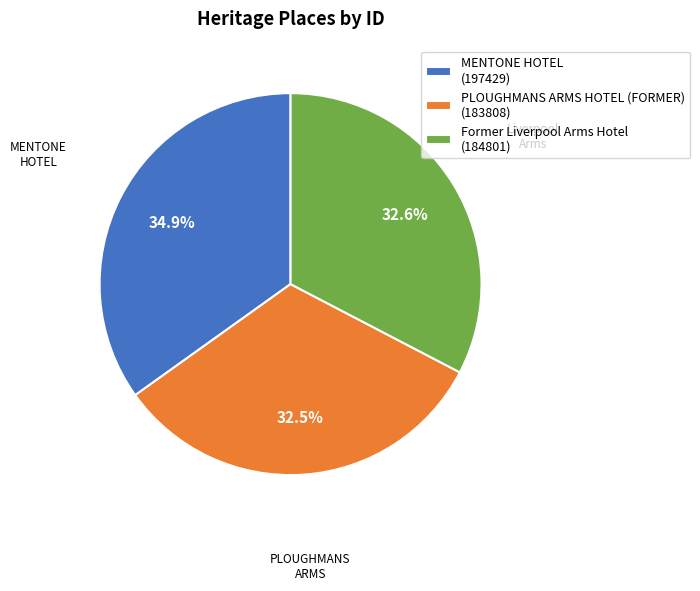

How much of the chart is everything except MENTONE HOTEL?

65.1%